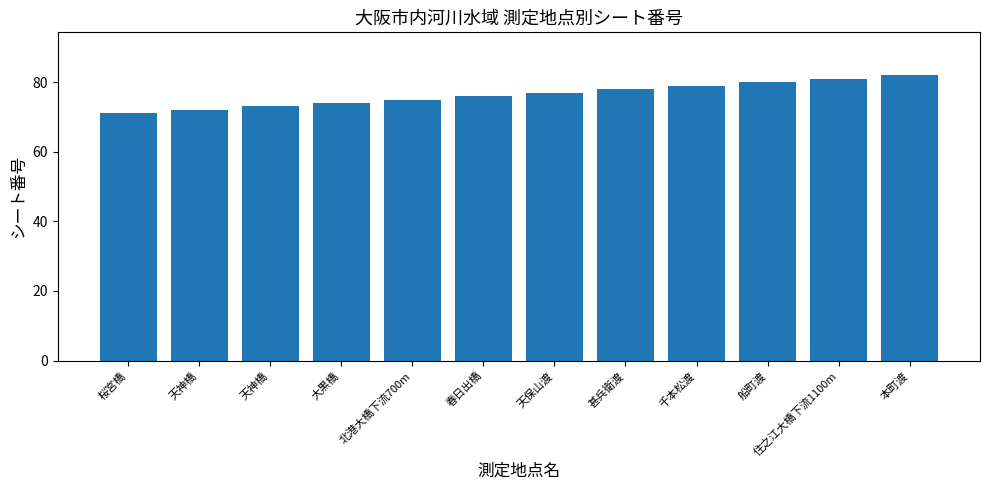

Are the bars grouped side by side (vs. stacked)?

No